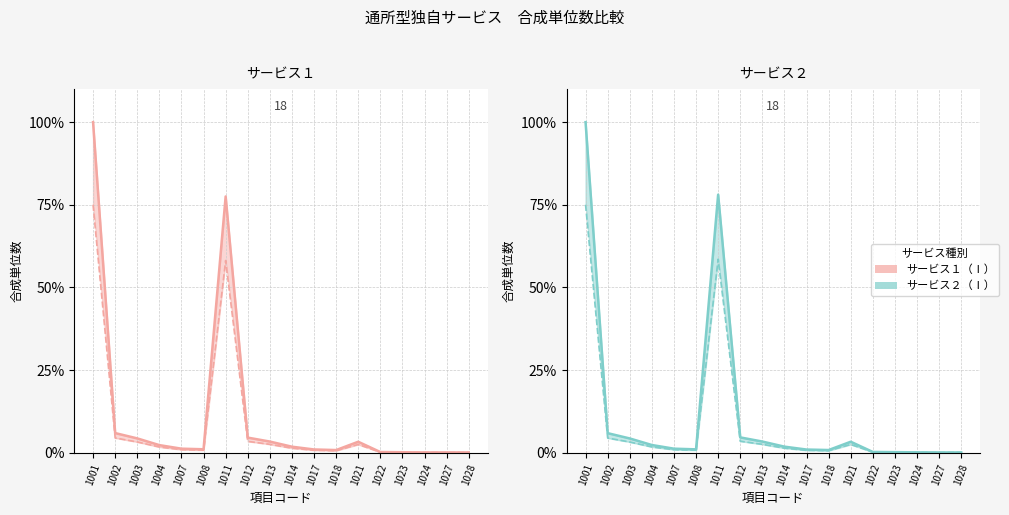

What is the difference between the サービス１（Ⅰ） 下限 values at 1022 and 1027?

0.1